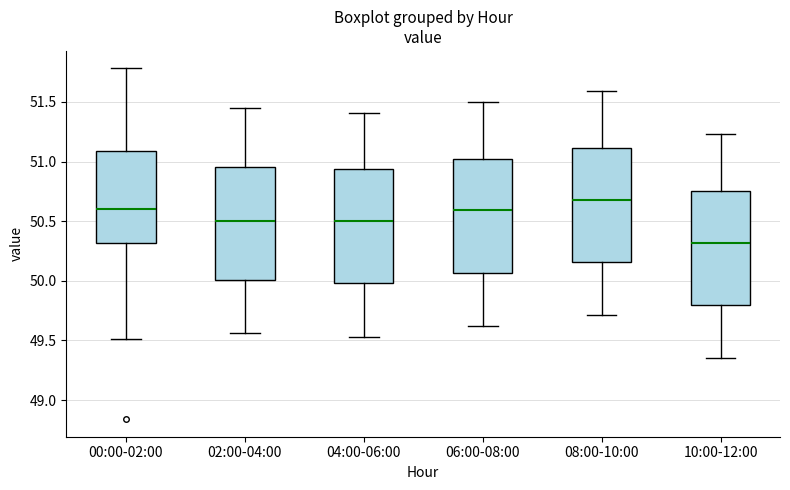

Where is the upper edge of the box for 00:00-02:00 on the y-axis? The values are not printed on the chart, so give them approximately, as read against the axis.

51.10